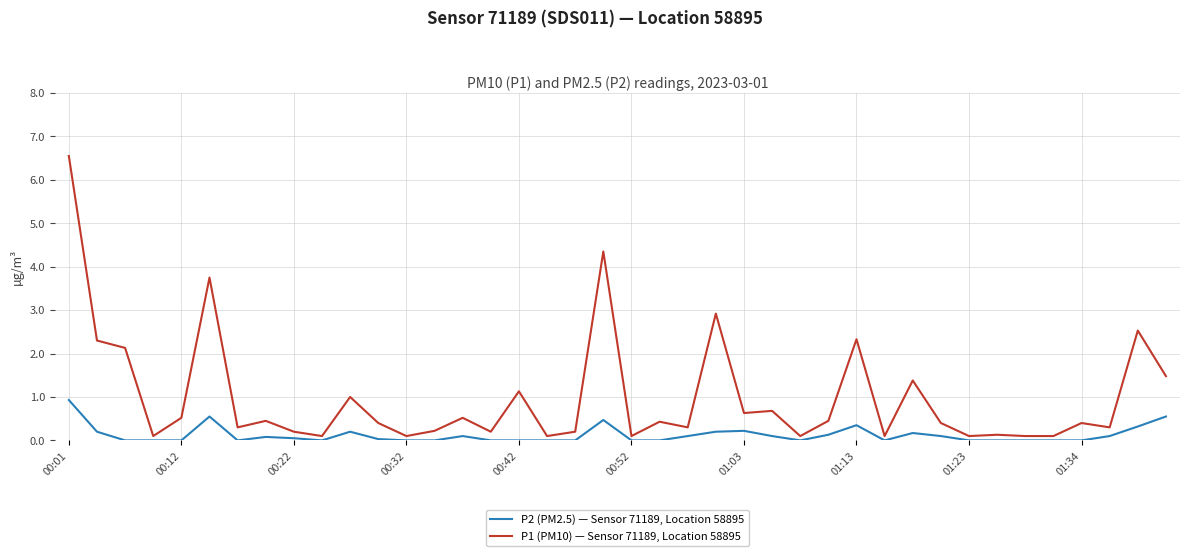

What is the difference between the maximum and minimum values in the P2 (PM2.5) — Sensor 71189, Location 58895 series?

0.9